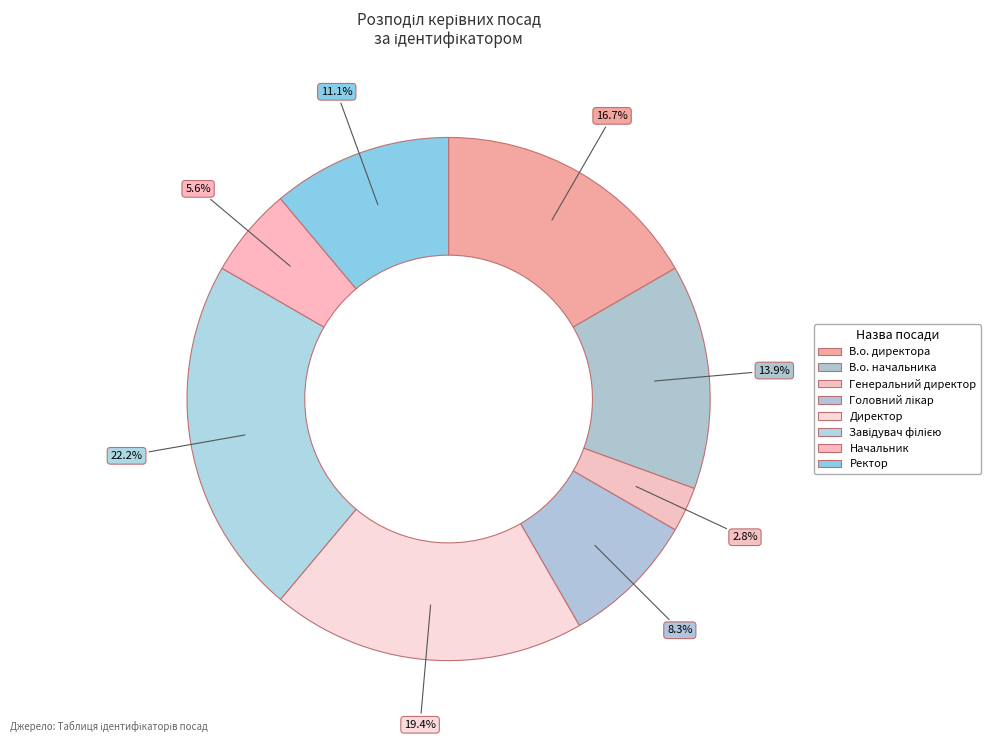

Combined, what portion of the pie is Ректор and Головний лікар?

19.4%